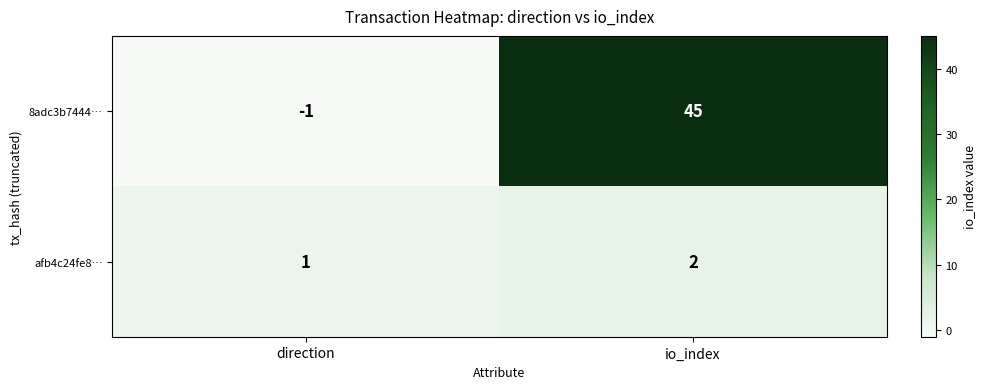

The 8adc3b7444… series shows 24 at io_index. True or false?

False